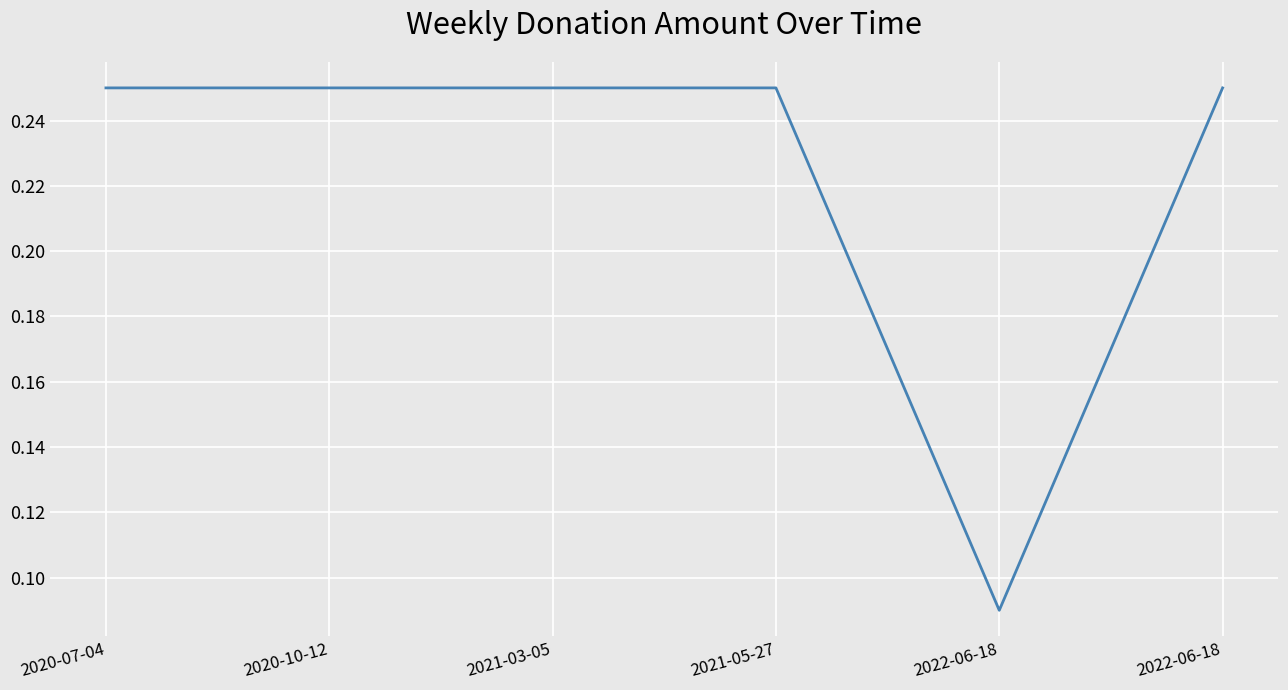

What is the average value?

0.2